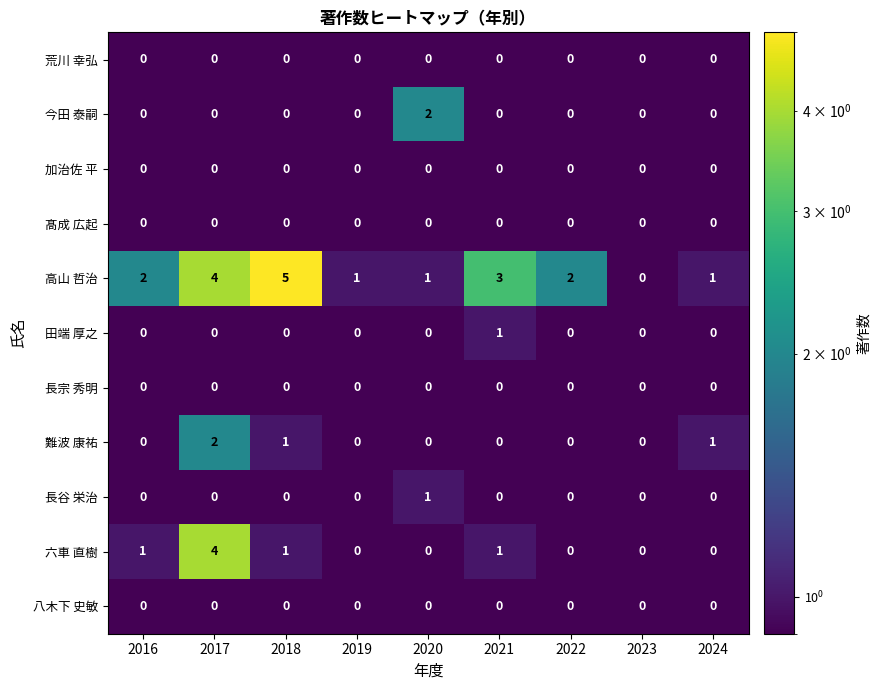

Which series has the largest range (max minus min)?

高山 哲治